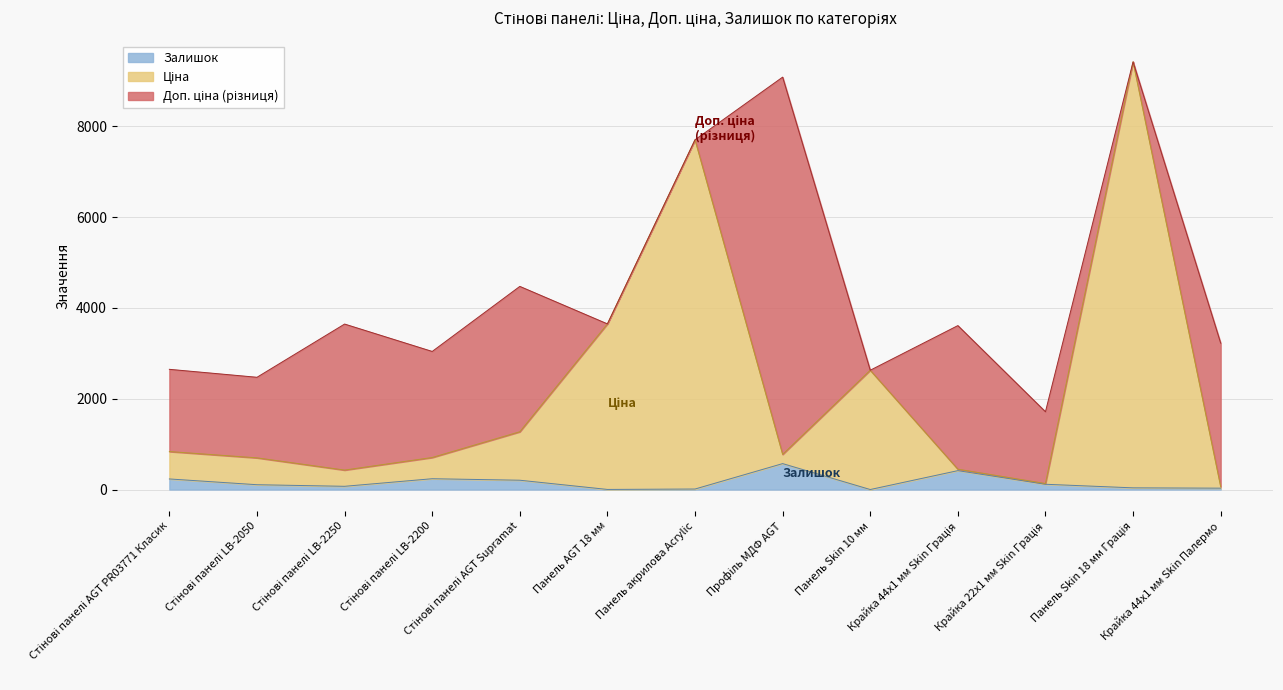

Is the value of Залишок at Крайка 44x1 мм Skin Грація greater than the value of Ціна at Панель акрилова Acrylic?

No